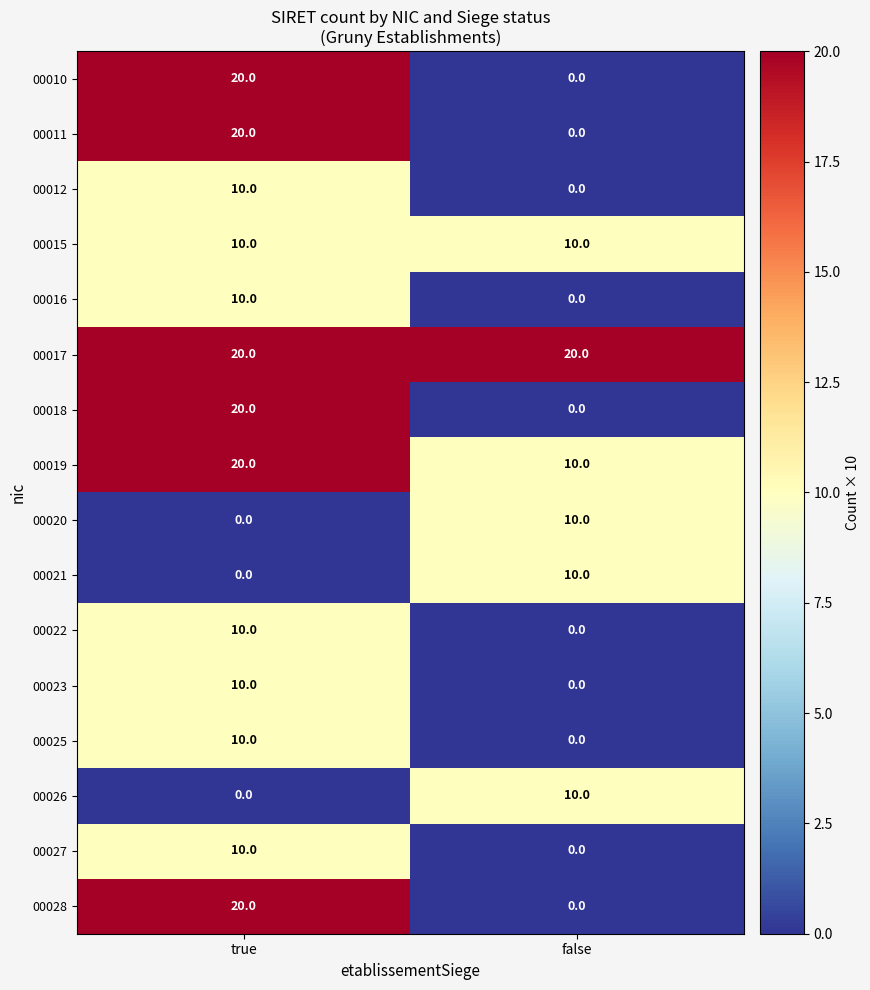

What is the total value across all series at true?

190